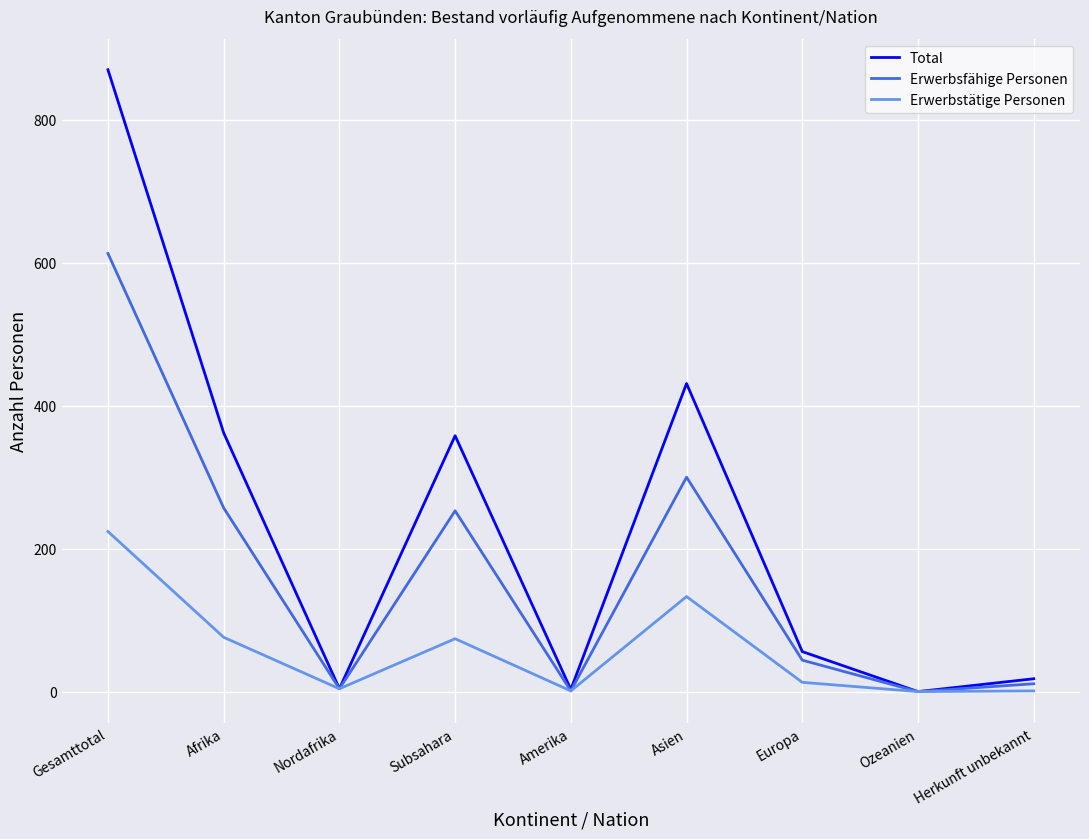

What is the total value across all series at Asien?

864